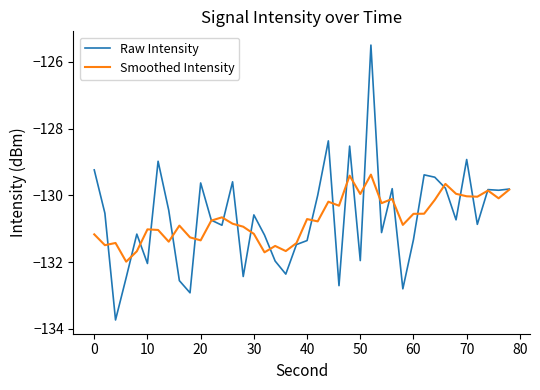

How many lines are shown in the chart?

2